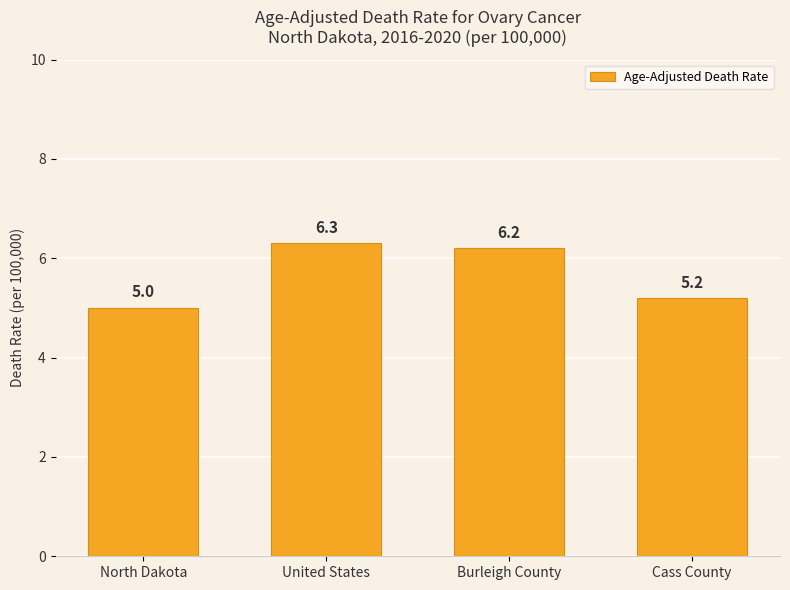

The chart shows a value of 6.2 at Burleigh County. True or false?

True